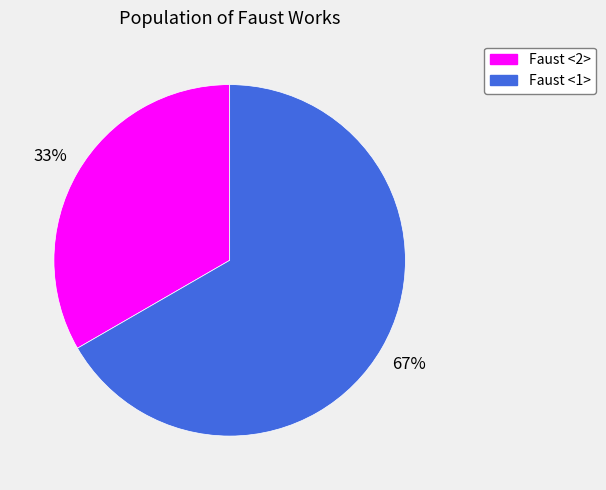

To the nearest percent, what is the average slice percentage?

50%